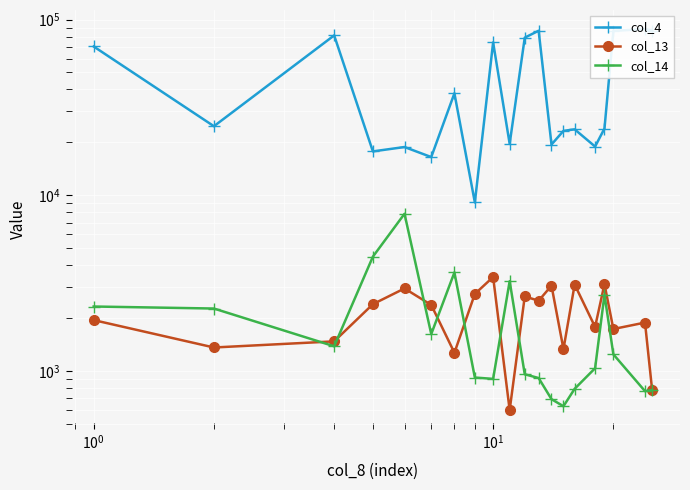

Rank the series by their maximum value, from lowest to highest.

col_13, col_14, col_4